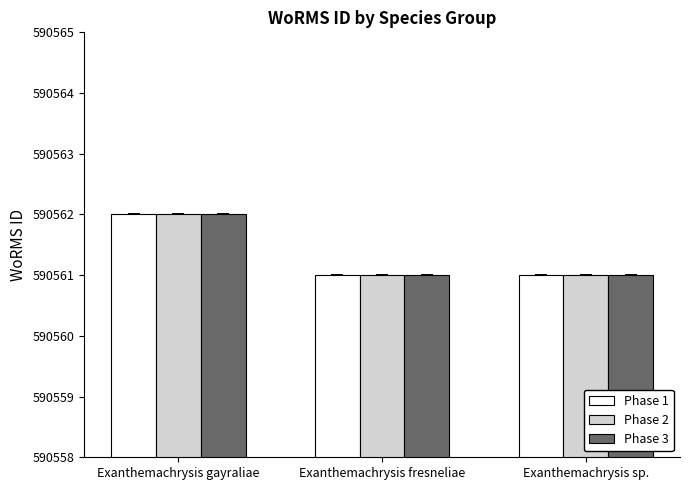

Are the bars horizontal?

No